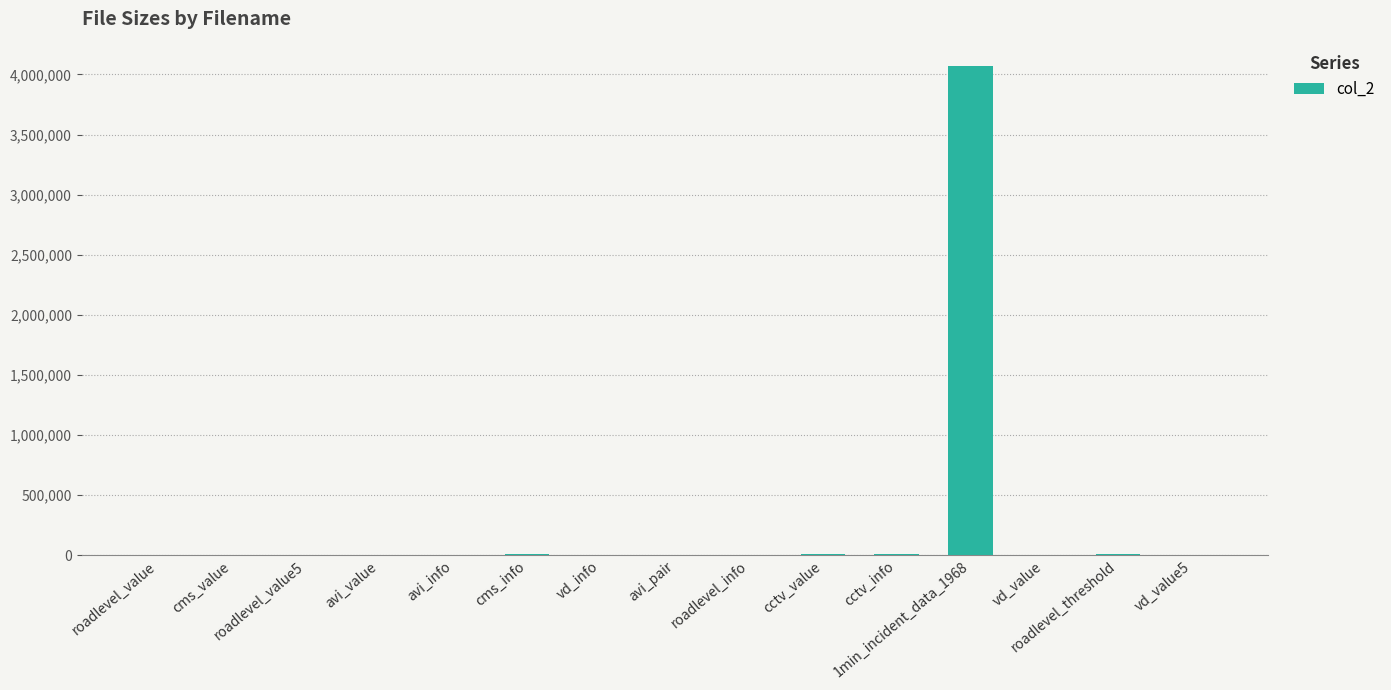

What is the sum of all values?

4128812